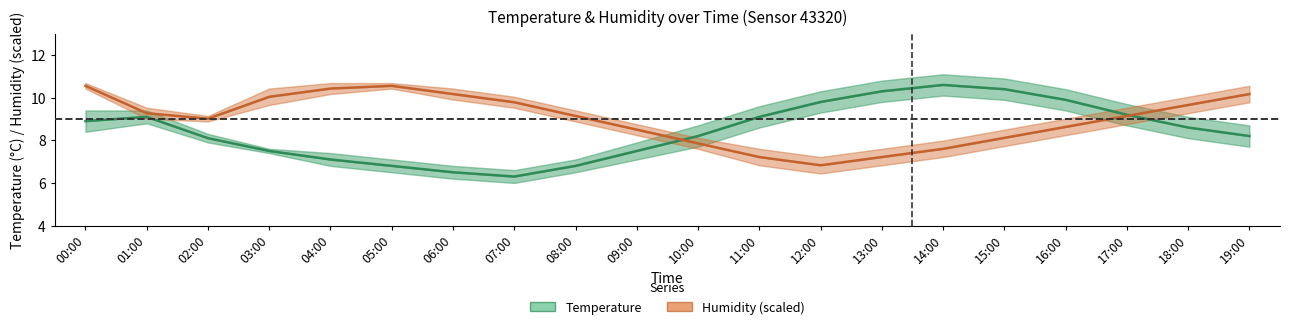

At which label is temperature closest to 8?

02:00